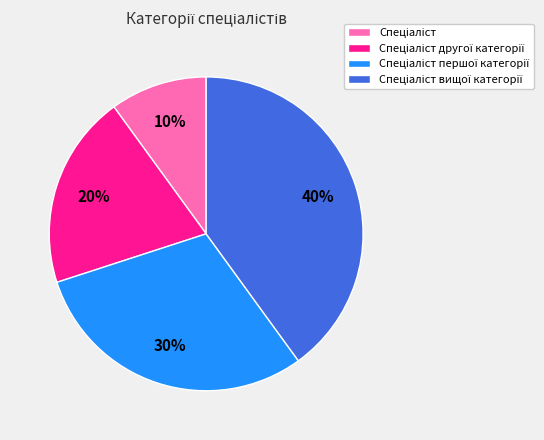

How many slices are in this pie chart?

4